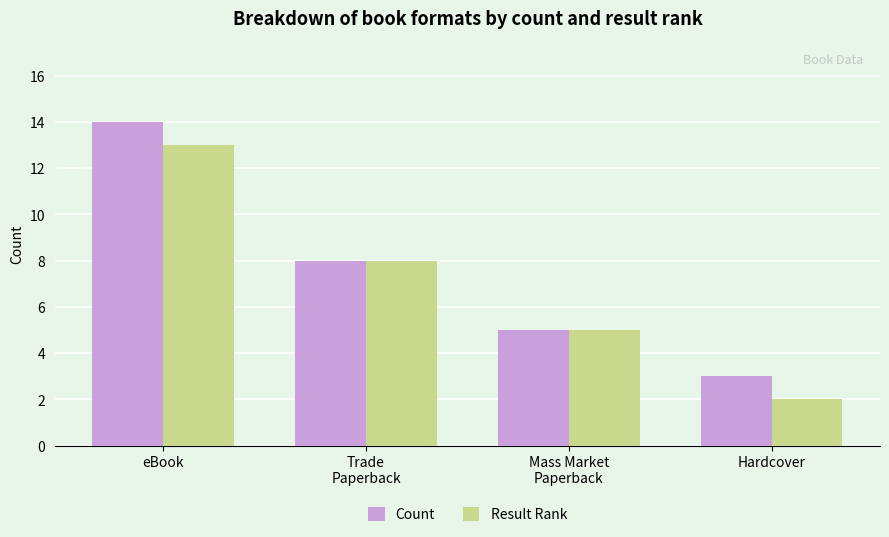

What is the minimum value shown in the chart?

2